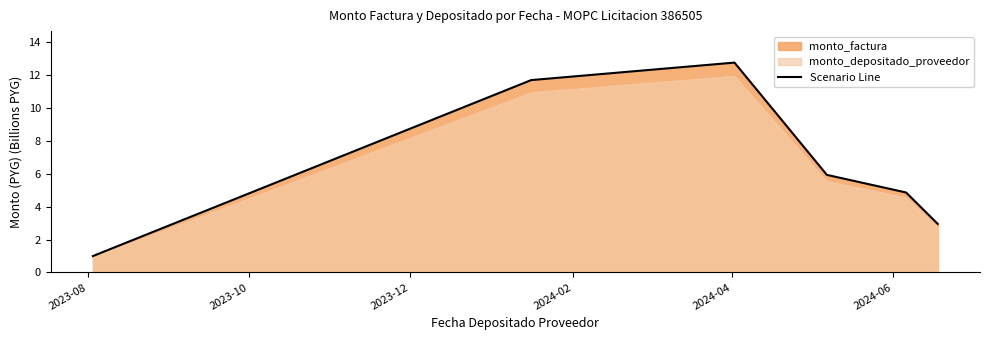

How many values are below 5?

3